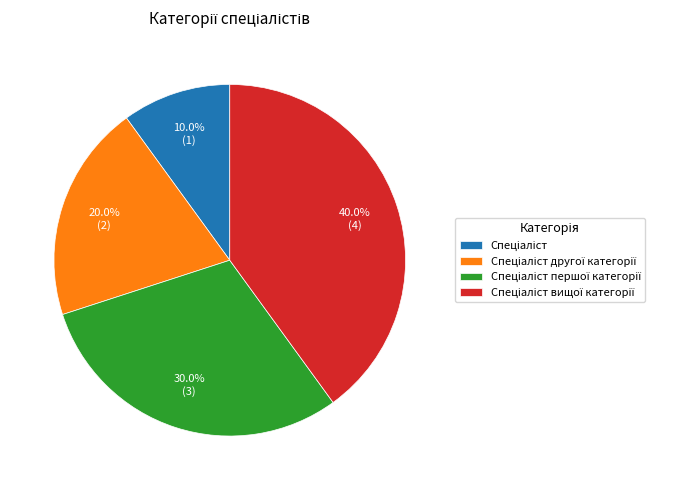

Is there a majority slice in this chart?

No